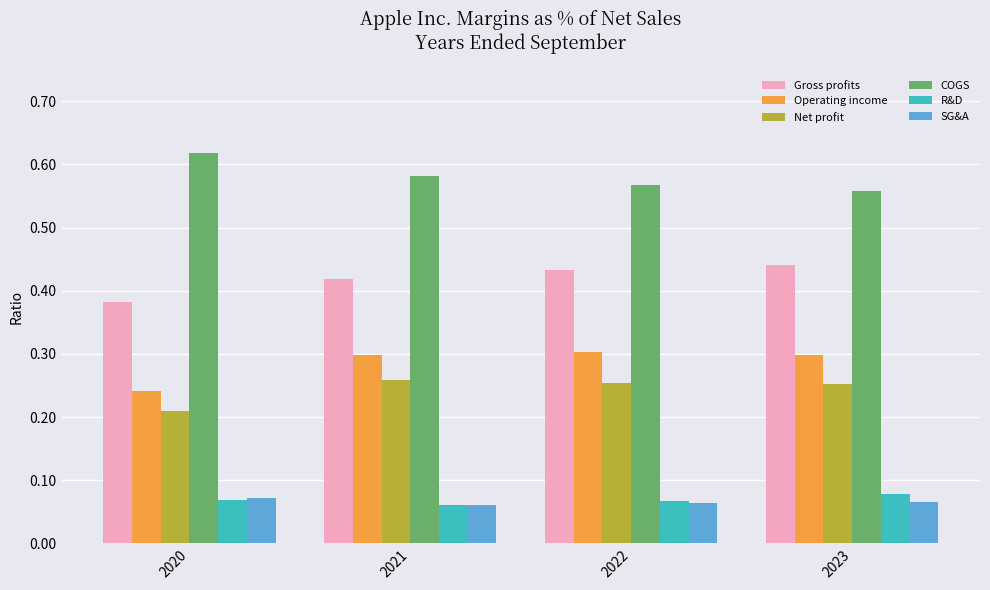

At how many categories does at least one series exceed 0?

4